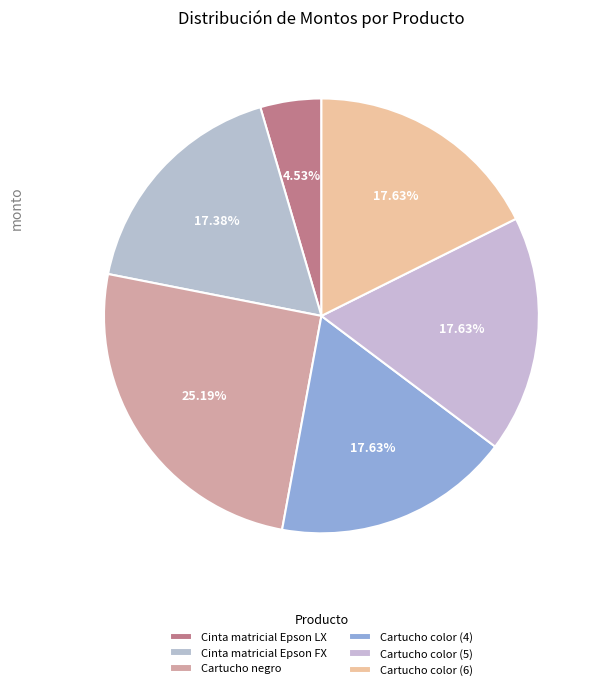

Is Cartucho negro the majority of the pie?

No